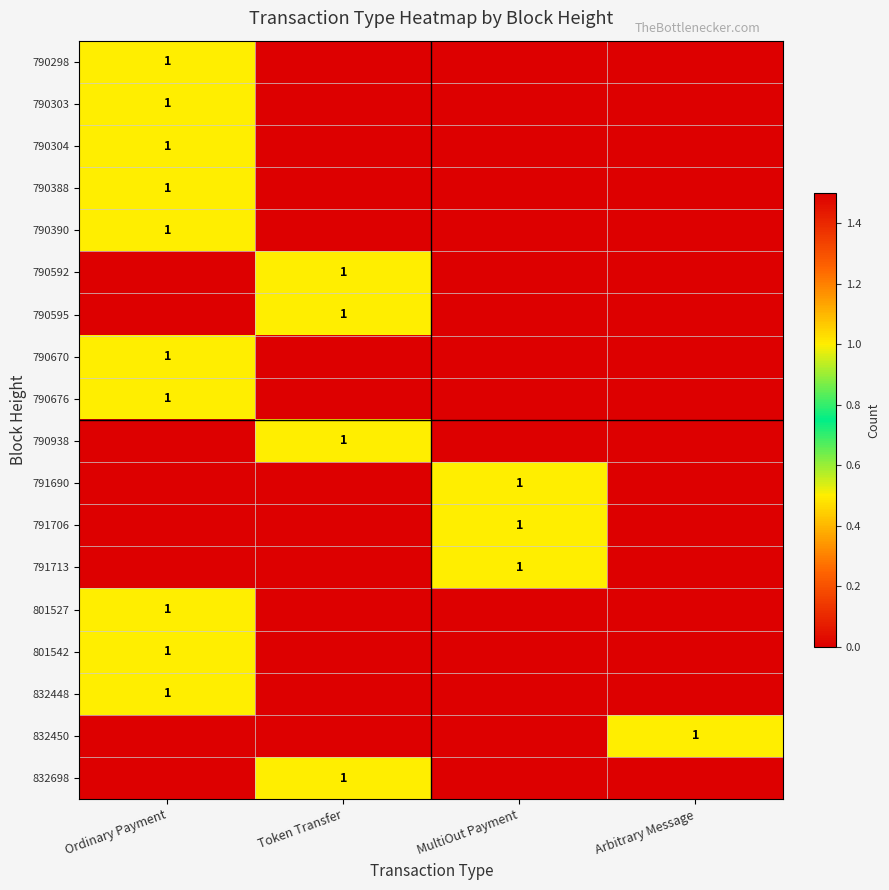

Which has a higher value, Arbitrary Message or Token Transfer?

Arbitrary Message